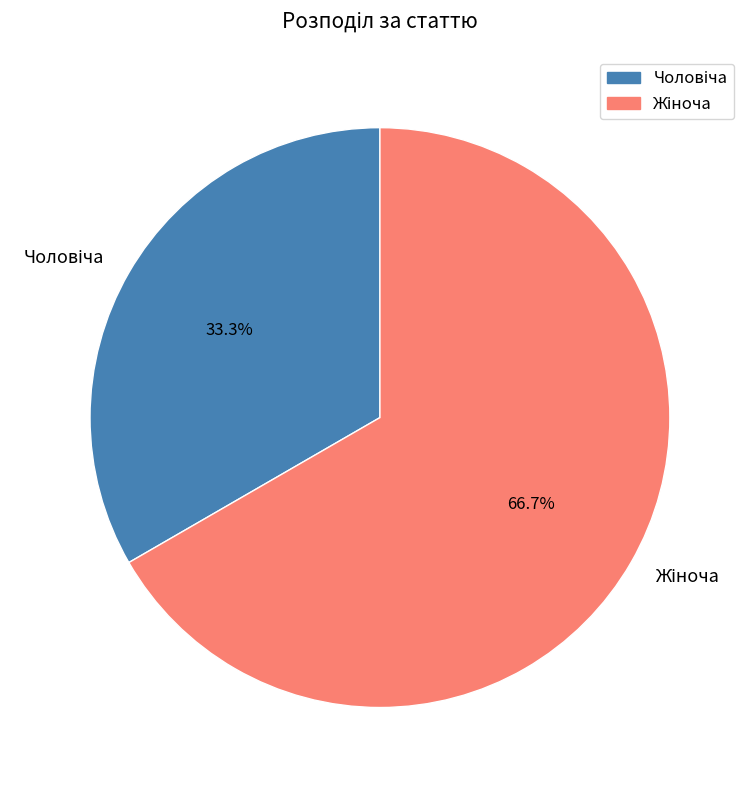

Is there any slice that represents more than half of the pie?

Yes